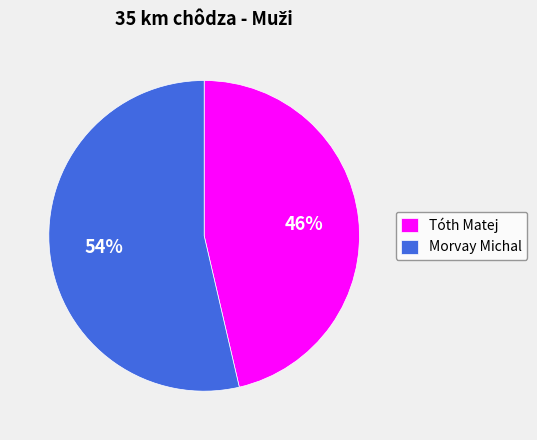

Combined, do Morvay Michal and Tóth Matej account for over 50%?

Yes